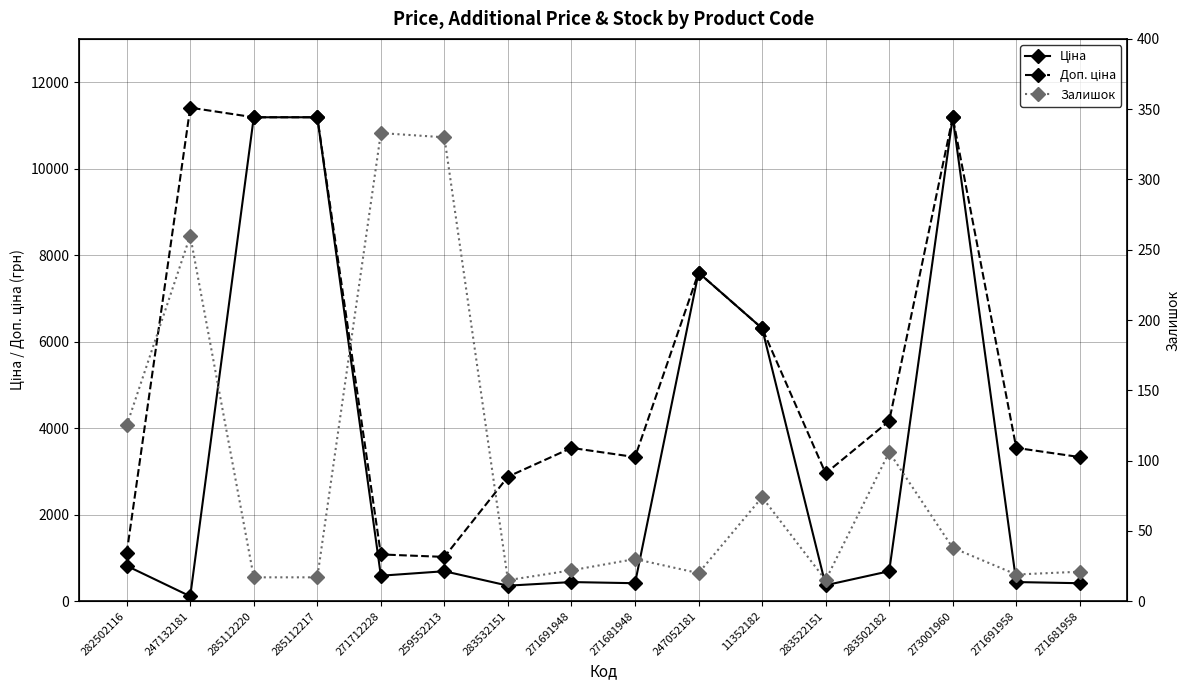

The value of Ціна at 247132181 is 68.0. True or false?

False